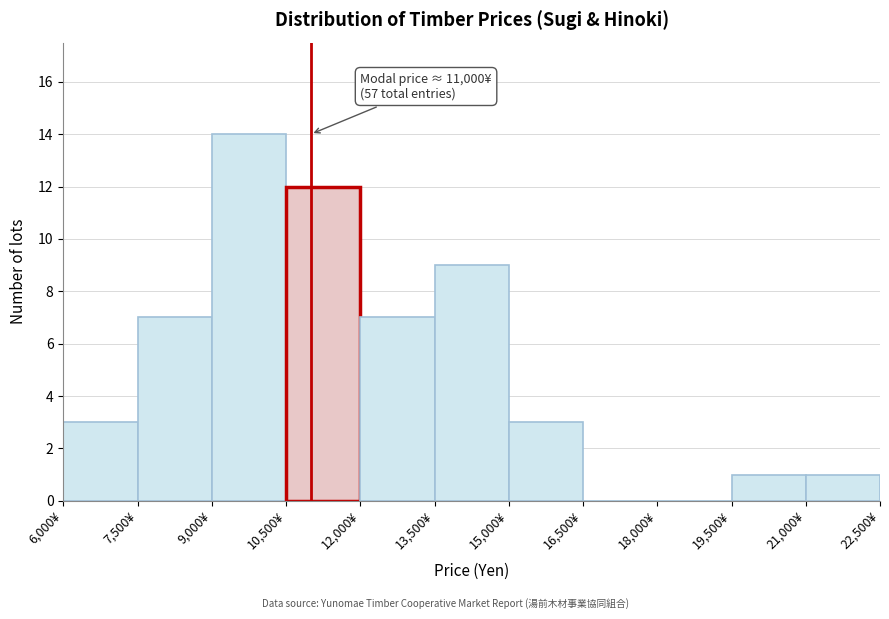

Which range on the x-axis has the tallest bar?

9000 to 10500